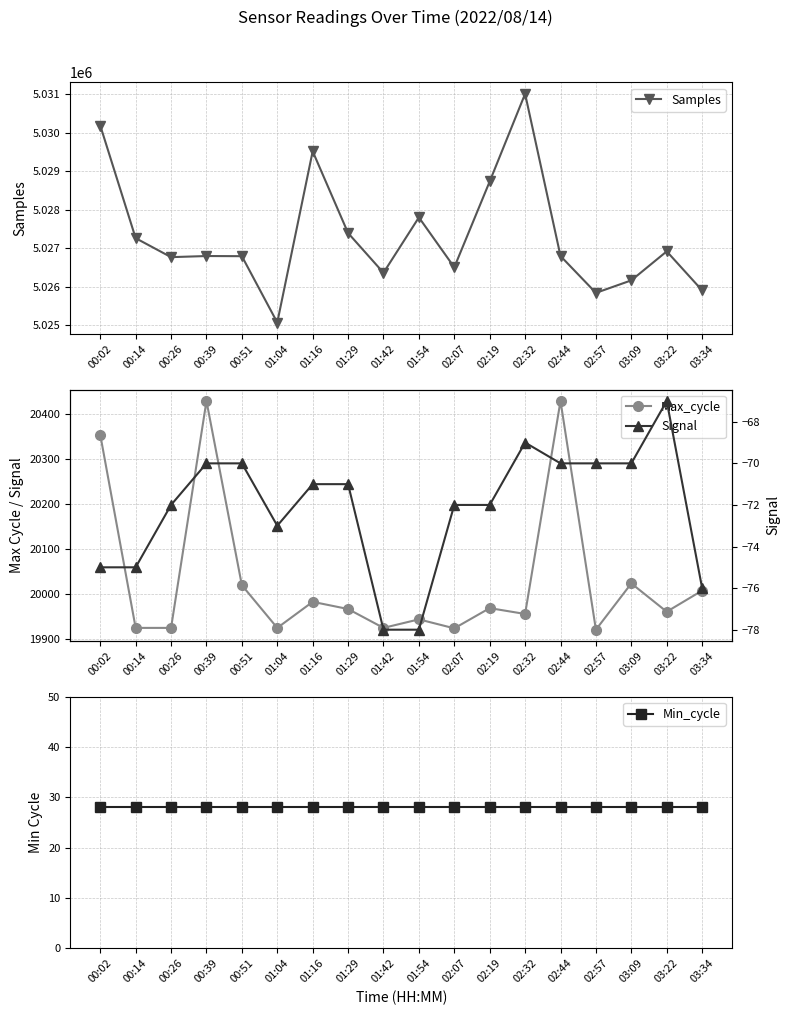

Reading left to right, what are all the values shown in this chart?

Samples: 00:02=5030190	00:14=5027264	00:26=5026771	00:39=5026800	00:51=5026796	01:04=5025073	01:16=5029520	01:29=5027397	01:42=5026365	01:54=5027803	02:07=5026507	02:19=5028736	02:32=5031013	02:44=5026800	02:57=5025843	03:09=5026168	03:22=5026921	03:34=5025908
Max_cycle: 00:02=20355	00:14=19925	00:26=19925	00:39=20430	00:51=20020	01:04=19925	01:16=19983	01:29=19967	01:42=19925	01:54=19944	02:07=19924	02:19=19969	02:32=19956	02:44=20430	02:57=19921	03:09=20024	03:22=19961	03:34=20008
Min_cycle: 00:02=28	00:14=28	00:26=28	00:39=28	00:51=28	01:04=28	01:16=28	01:29=28	01:42=28	01:54=28	02:07=28	02:19=28	02:32=28	02:44=28	02:57=28	03:09=28	03:22=28	03:34=28
Signal: 00:02=-75	00:14=-75	00:26=-72	00:39=-70	00:51=-70	01:04=-73	01:16=-71	01:29=-71	01:42=-78	01:54=-78	02:07=-72	02:19=-72	02:32=-69	02:44=-70	02:57=-70	03:09=-70	03:22=-67	03:34=-76